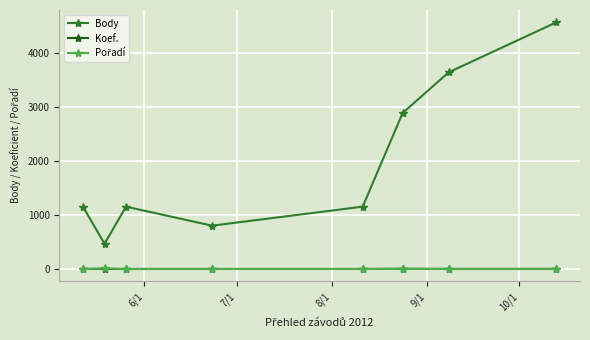

How many data points in Body are less than 1156?

2